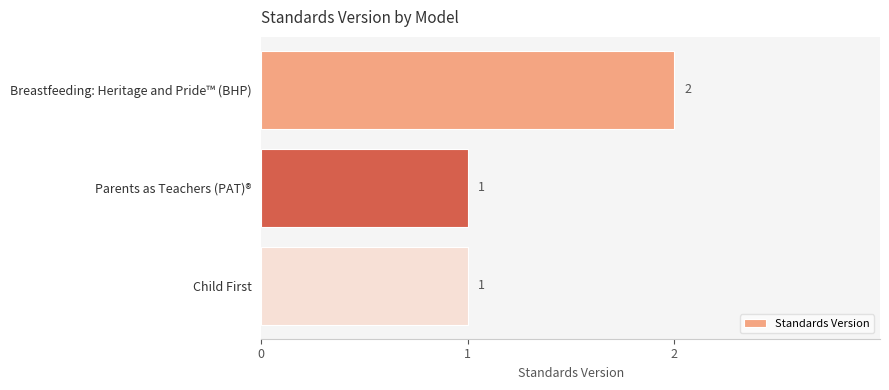

Count the values in the range 1 to 2.

3